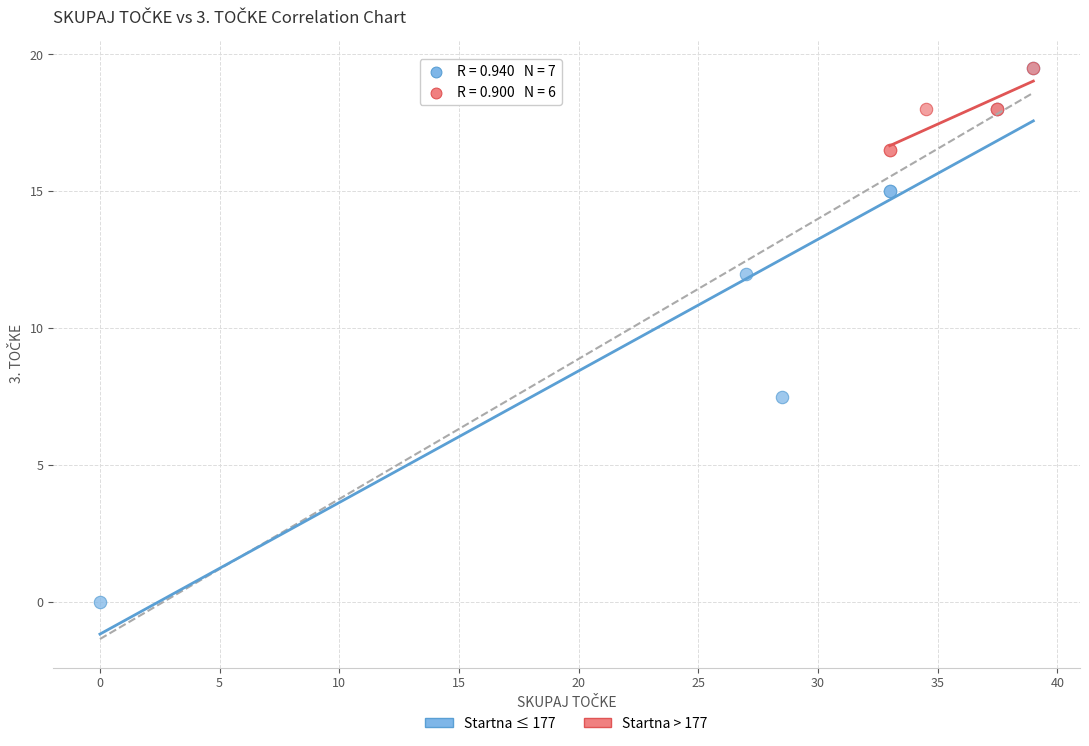

Which series has the widest spread of Y values?

Startna ≤ 177